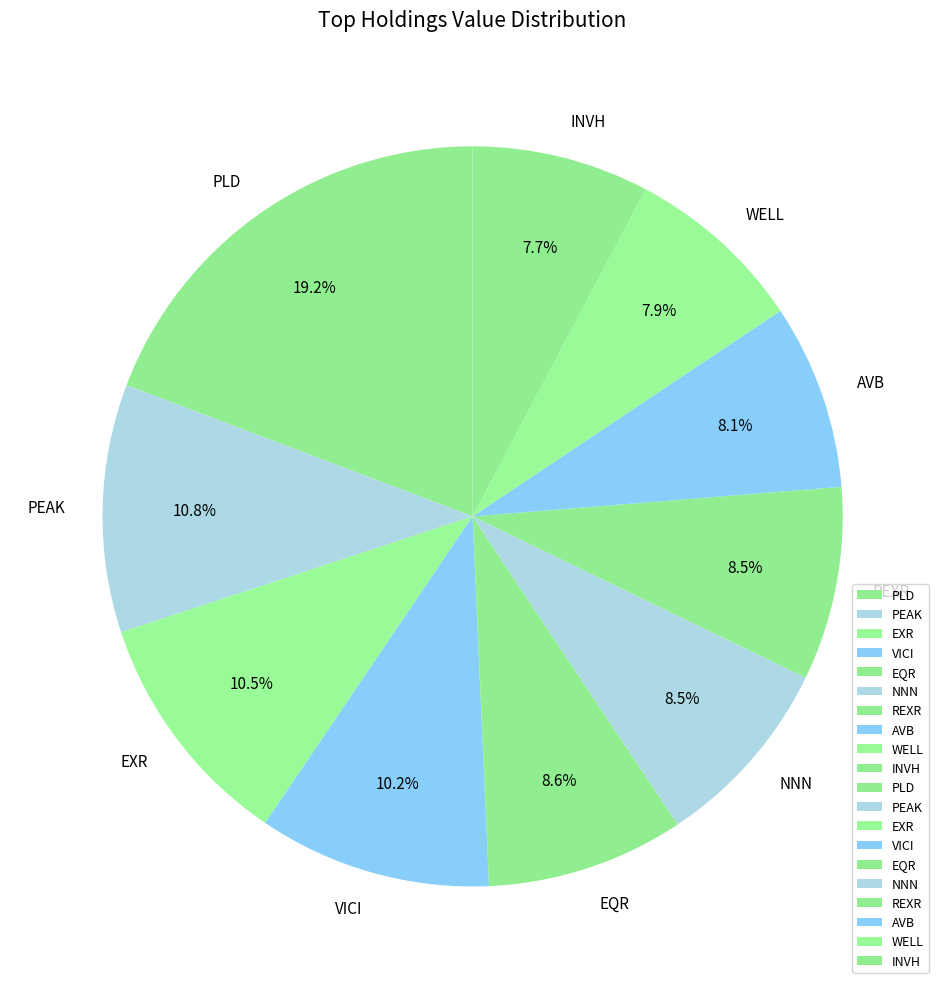

Count the number of slices in the pie.

10